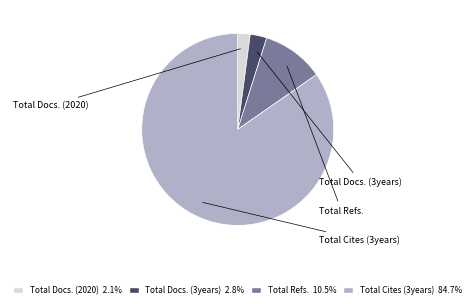

Rank the categories by value from lowest to highest.

Total Docs. (2020), Total Docs. (3years), Total Refs., Total Cites (3years)